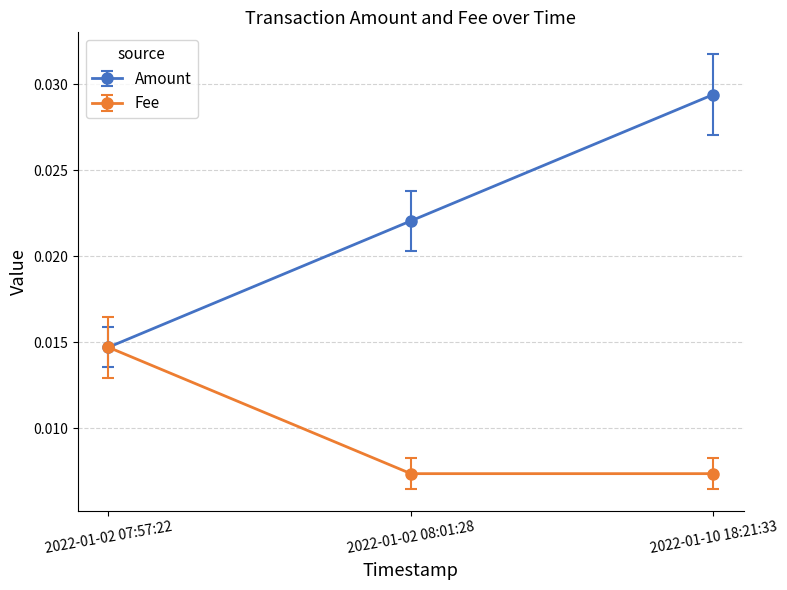

What are all the series names shown in the legend?

Amount, Fee